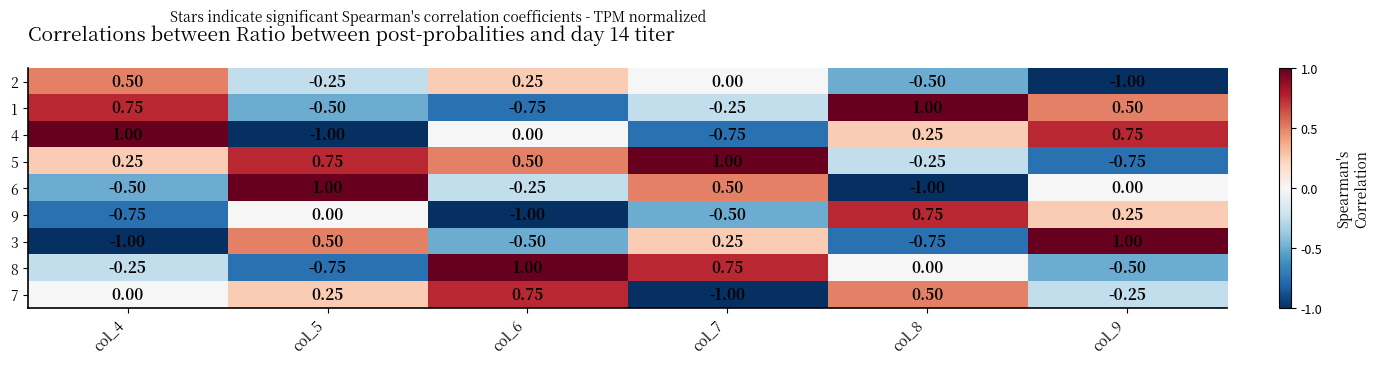

How many values in the 3 series are below 0?

3